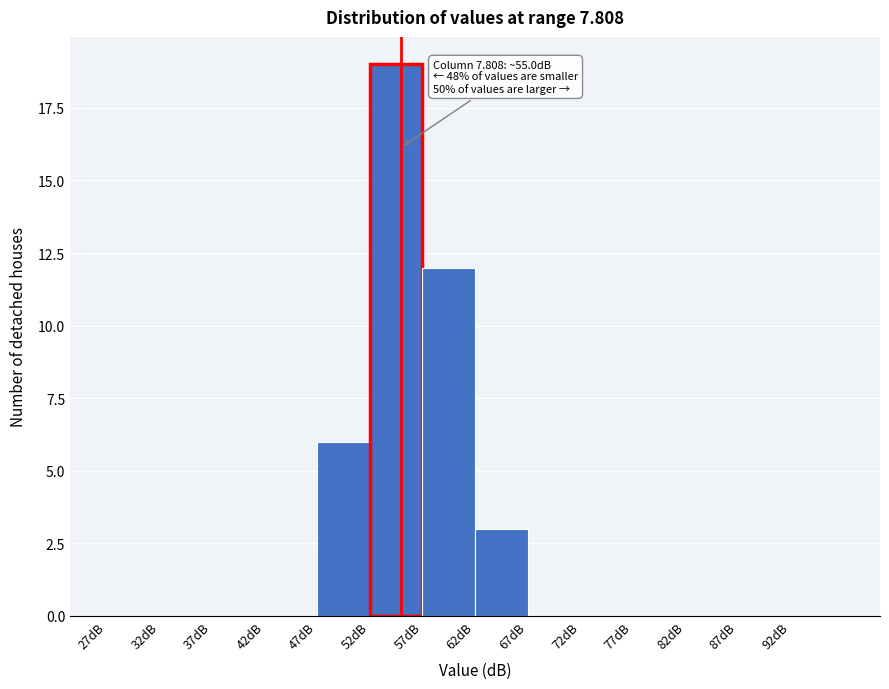

Over which range of the x-axis is the bar tallest?

52 to 57